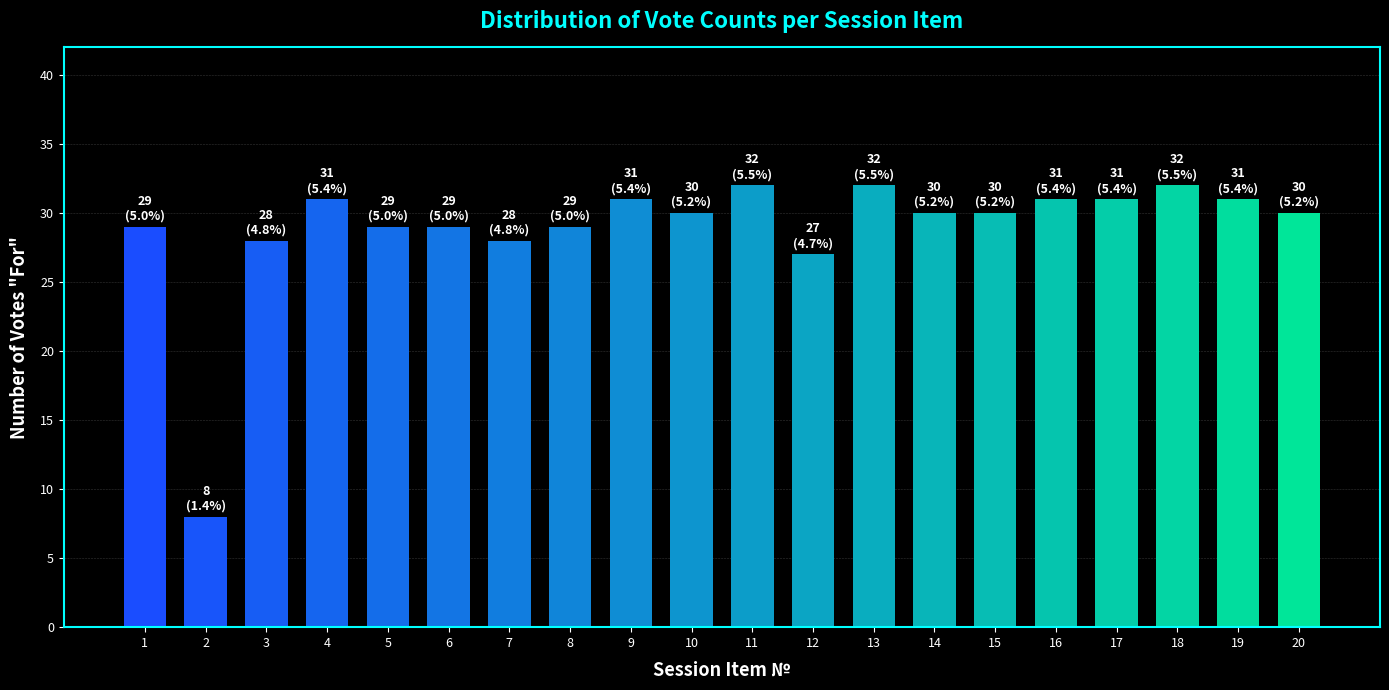

Which category has the lowest value across all series?

2